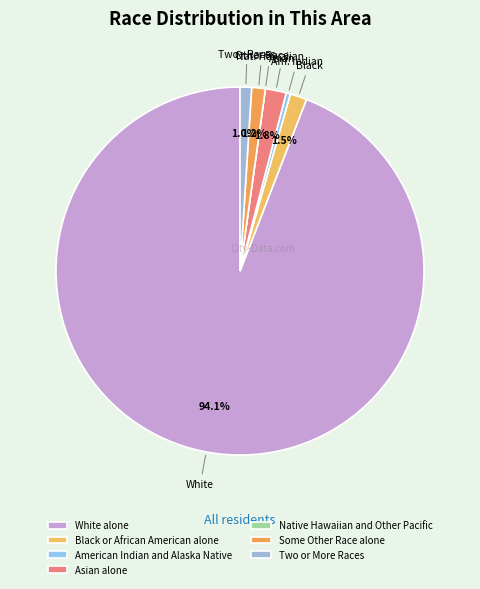

Which category has the smallest portion of the pie?

Native Hawaiian and Other Pacific